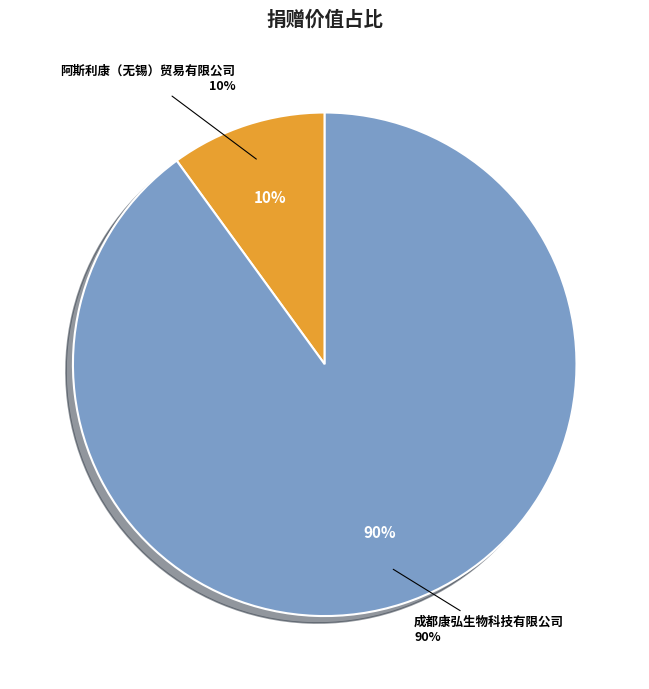

Rank the categories by value from highest to lowest.

成都康弘生物科技有限公司, 阿斯利康（无锡）贸易有限公司